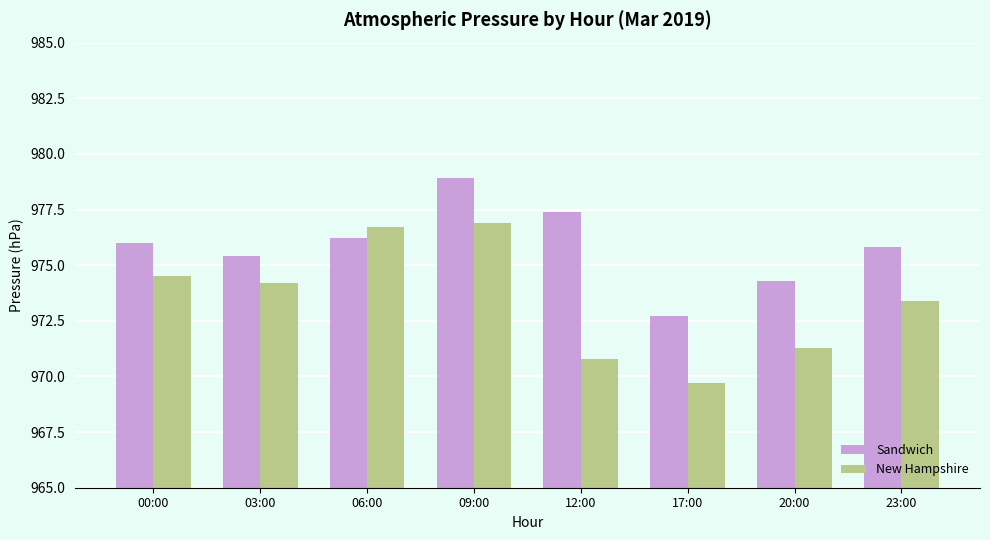

How many data points in Sandwich are less than 976?

4